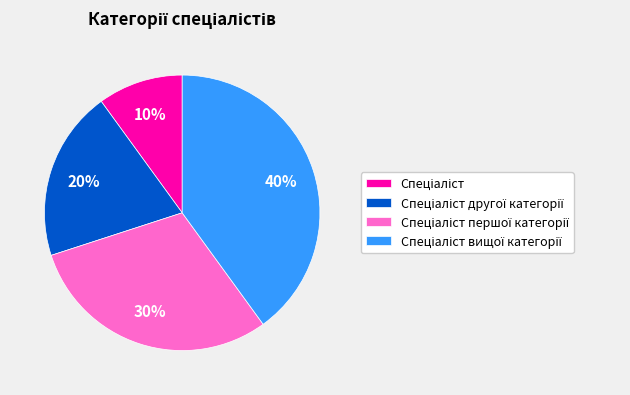

Is there any slice that represents more than half of the pie?

No